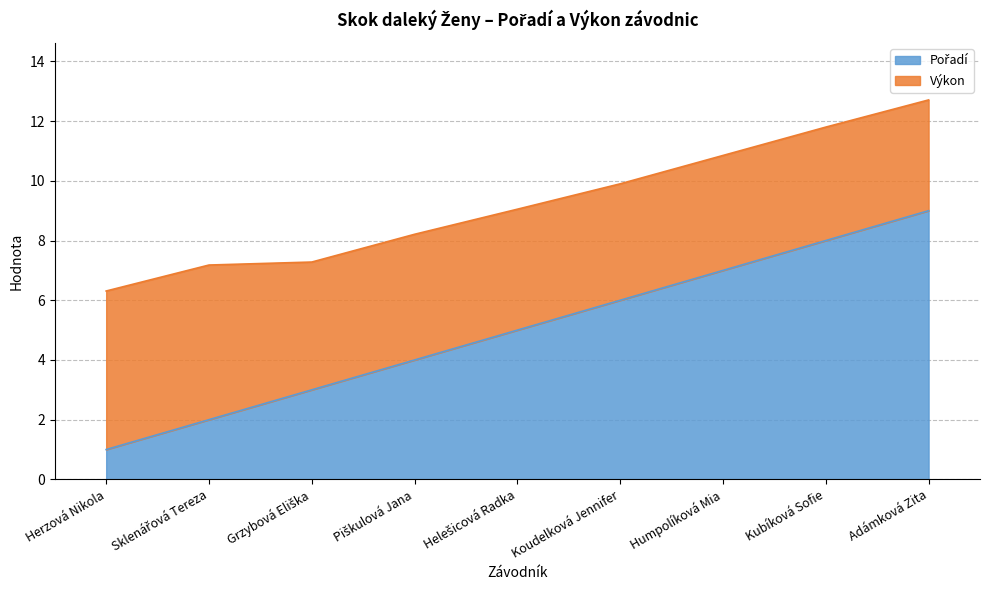

What is the sum of the values at Kubíková Sofie and Koudelková Jennifer?

14